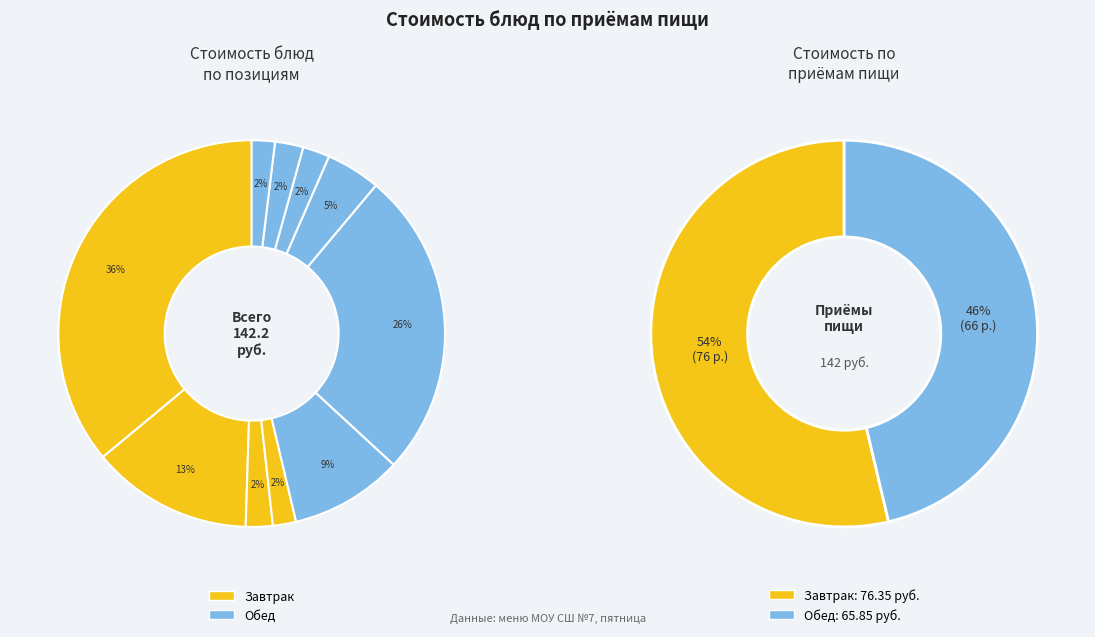

Does чай с сахаром (завтрак) represent more than half of the total?

No